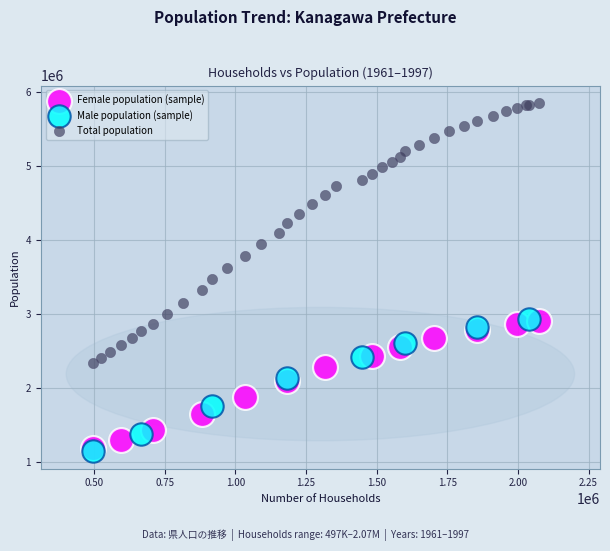

Which series contains the lowest Y value?

Male population (sample)